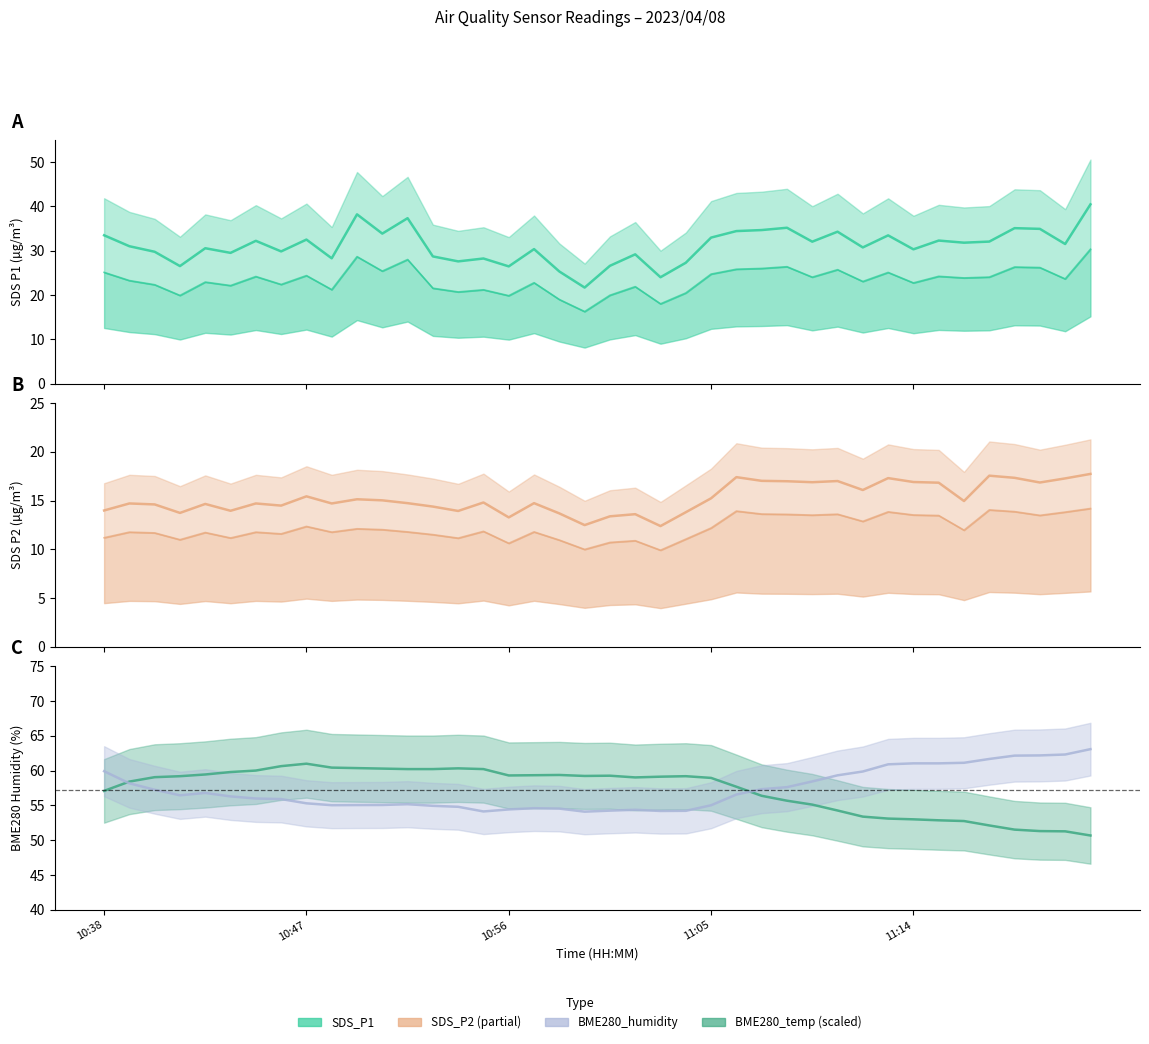

Count the number of categories in the chart.

40